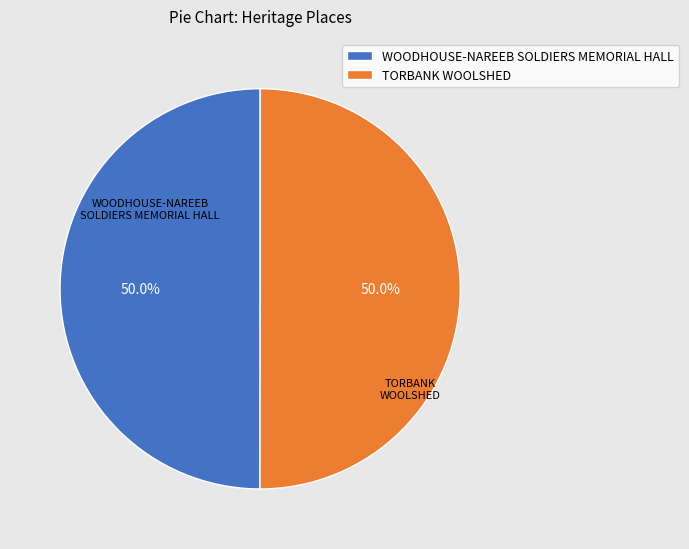

Combined, do TORBANK WOOLSHED and WOODHOUSE-NAREEB SOLDIERS MEMORIAL HALL account for over 50%?

Yes